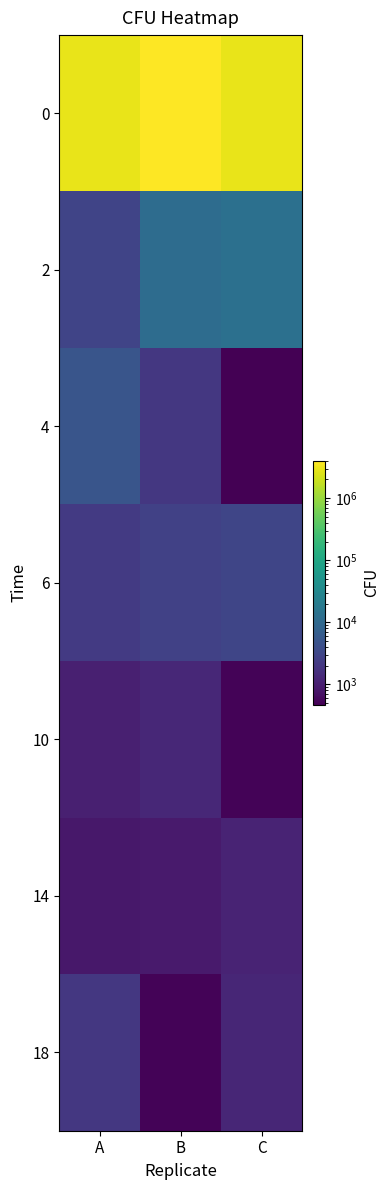

Between A and B, which is larger?

B